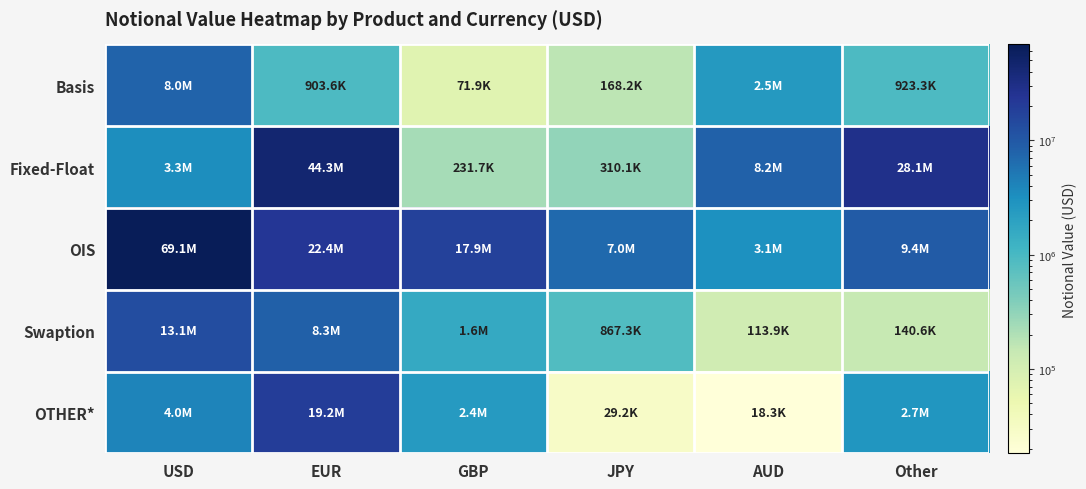

What is the difference between the highest and lowest values at GBP?

17795148